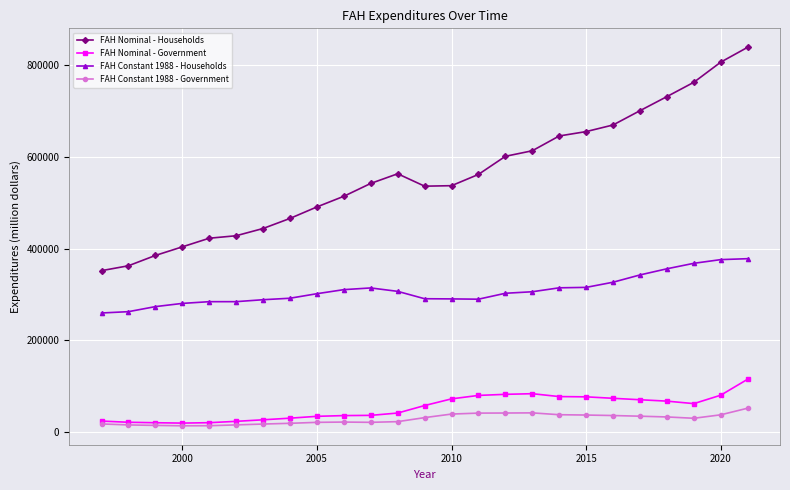

How many values in the FAH Constant 1988 - Households series are below 302462?

12